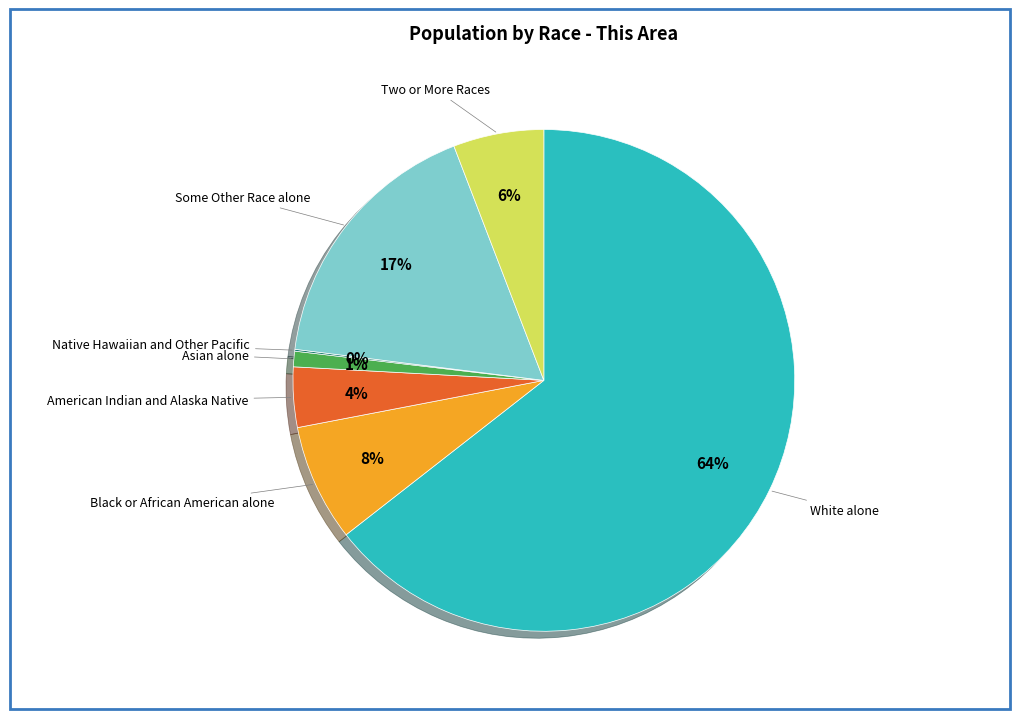

To the nearest percent, what is the difference between the Asian alone and Some Other Race alone slice percentages?

16%